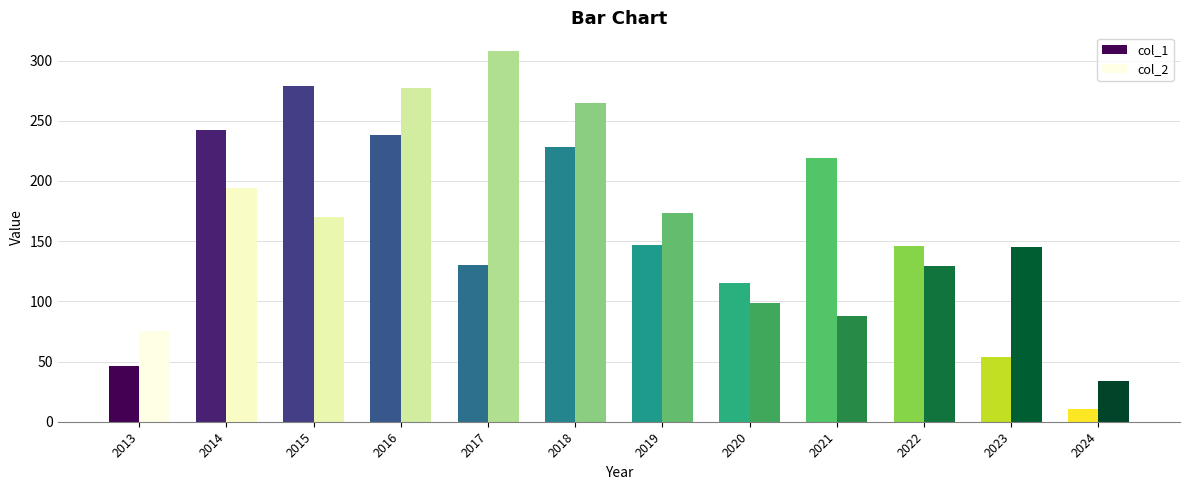

Rank the series by their average value, from highest to lowest.

col_2, col_1